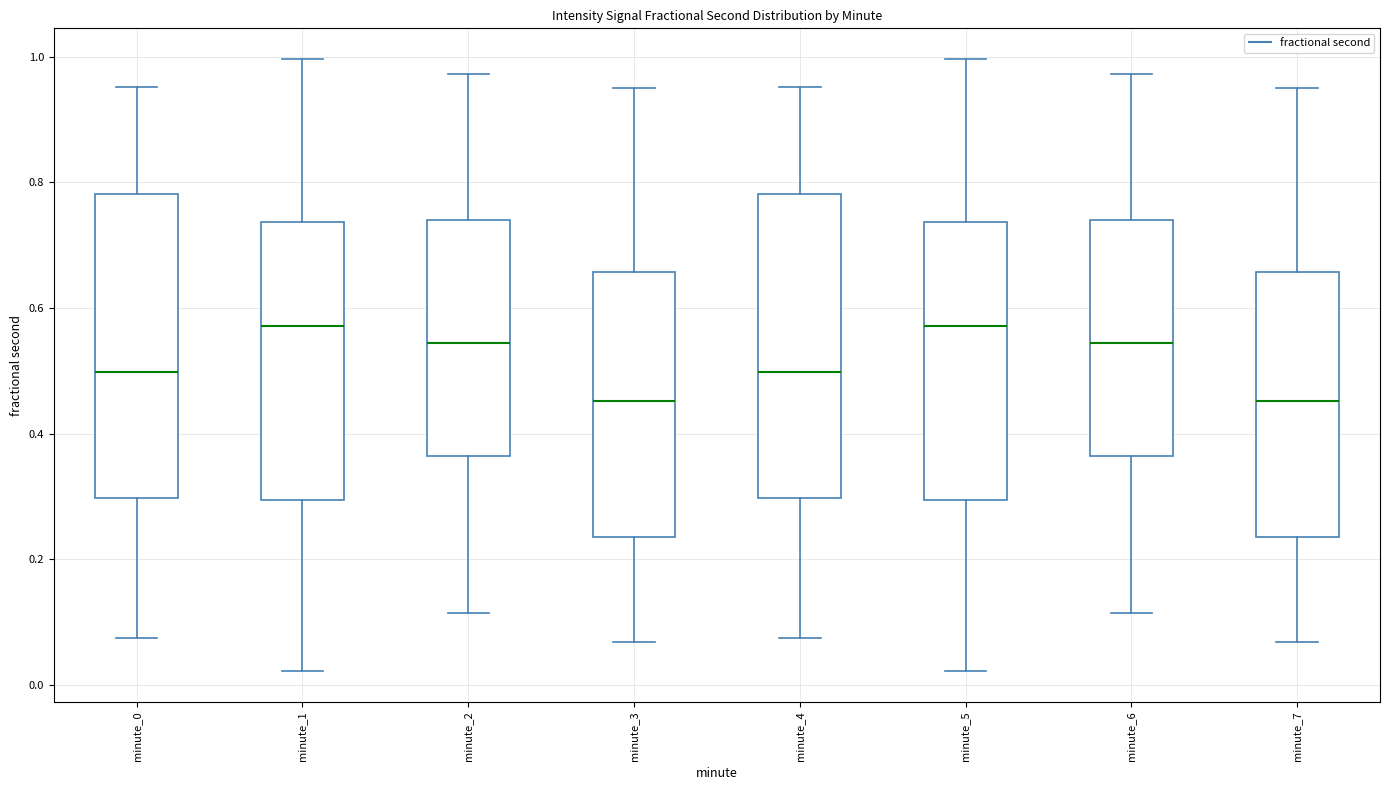

Reading left to right, read every box against the y-axis: the position of its median line, the range the box covers, and the ends of its whiskers. The values are not printed on the chart, so give them approximately, as read against the axis.

minute_0: median 0.50, box 0.30 to 0.78, whiskers 0.08 to 0.96
minute_1: median 0.58, box 0.30 to 0.74, whiskers 0.02 to 1.00
minute_2: median 0.54, box 0.36 to 0.74, whiskers 0.12 to 0.98
minute_3: median 0.46, box 0.24 to 0.66, whiskers 0.06 to 0.96
minute_4: median 0.50, box 0.30 to 0.78, whiskers 0.08 to 0.96
minute_5: median 0.58, box 0.30 to 0.74, whiskers 0.02 to 1.00
minute_6: median 0.54, box 0.36 to 0.74, whiskers 0.12 to 0.98
minute_7: median 0.46, box 0.24 to 0.66, whiskers 0.06 to 0.96